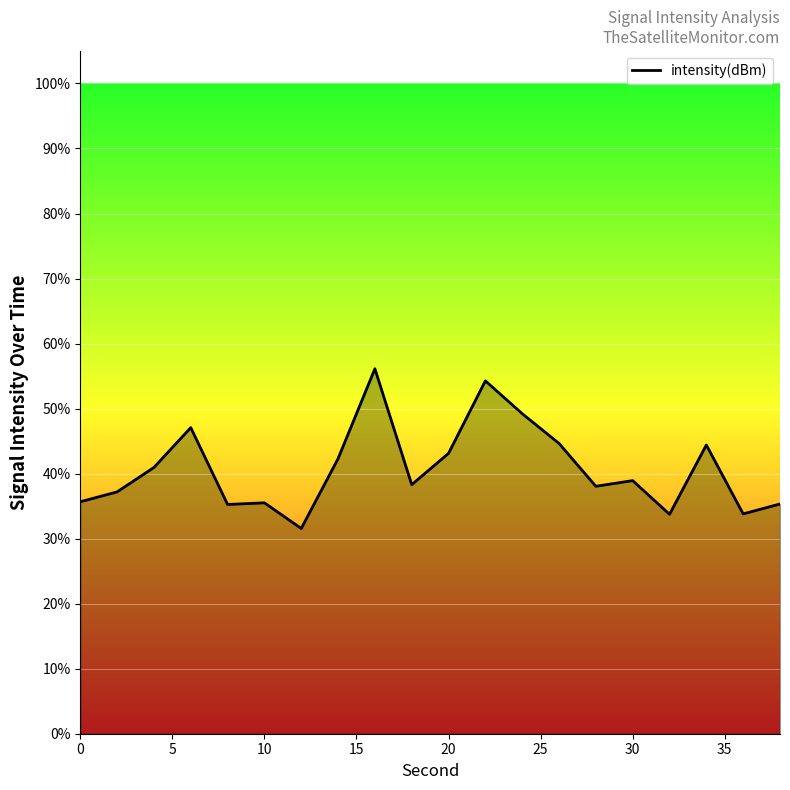

What is the difference between the maximum and minimum values?

24.6